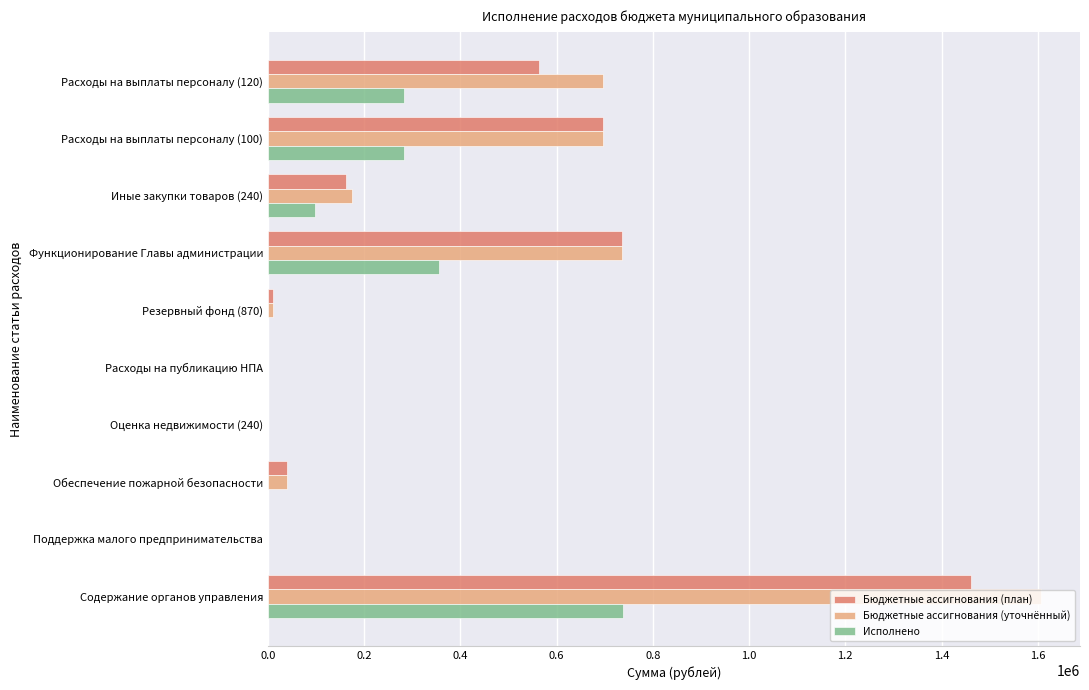

Where is Бюджетные ассигнования (план) nearest to the value 730825?

Функционирование Главы администрации